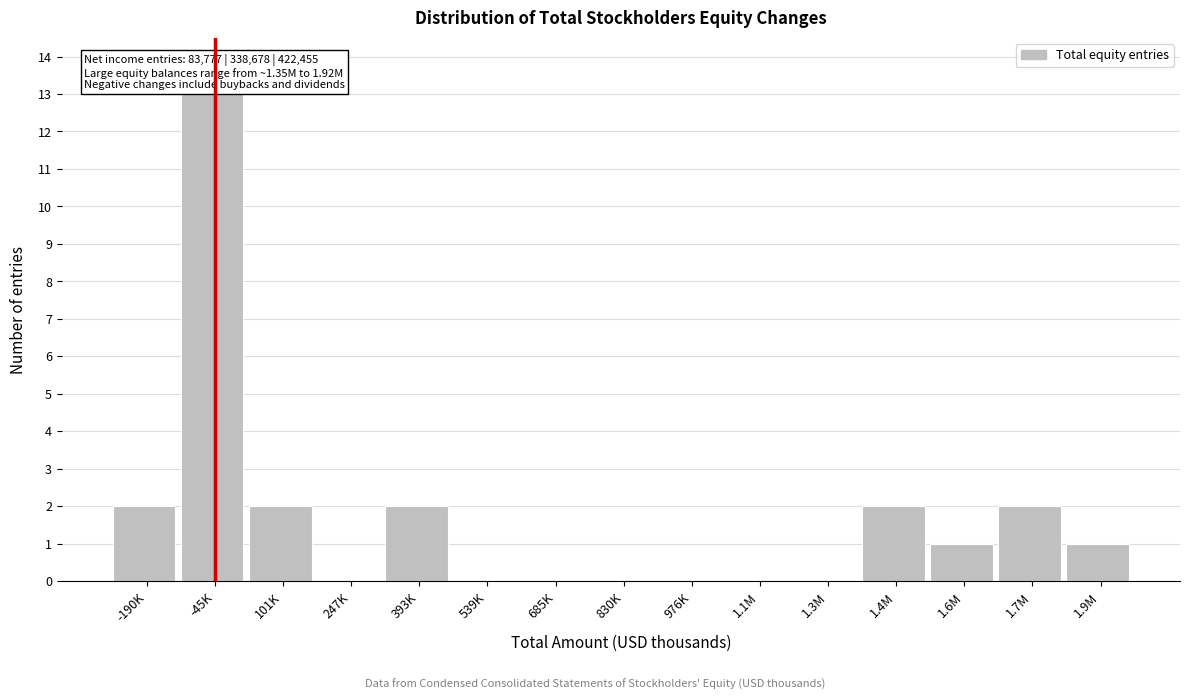

Reading right to left, extract all data points from this chart.

1.9M=1	1.7M=2	1.6M=1	1.4M=2	1.3M=0	1.1M=0	976K=0	830K=0	685K=0	539K=0	393K=2	247K=0	101K=2	-45K=13	-190K=2